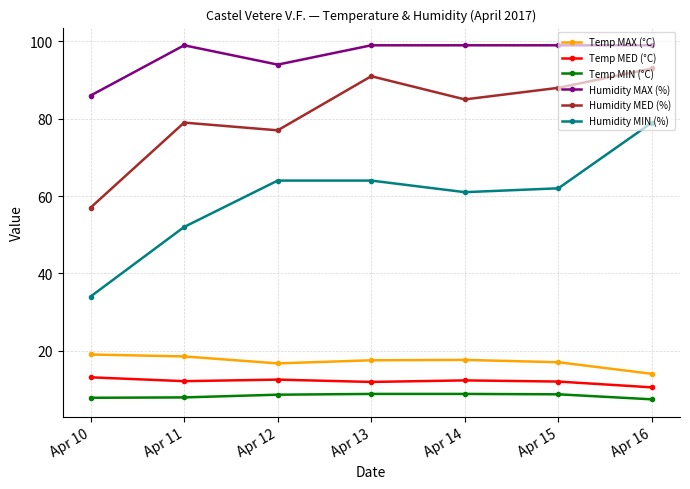

How many lines are shown in the chart?

6